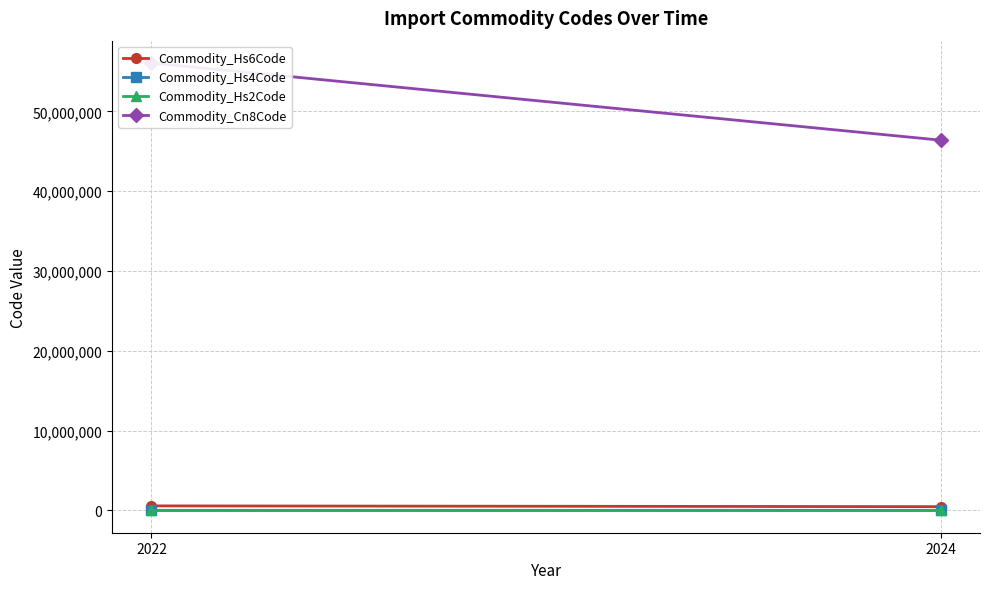

What is the maximum value shown in the chart?

56073186.3